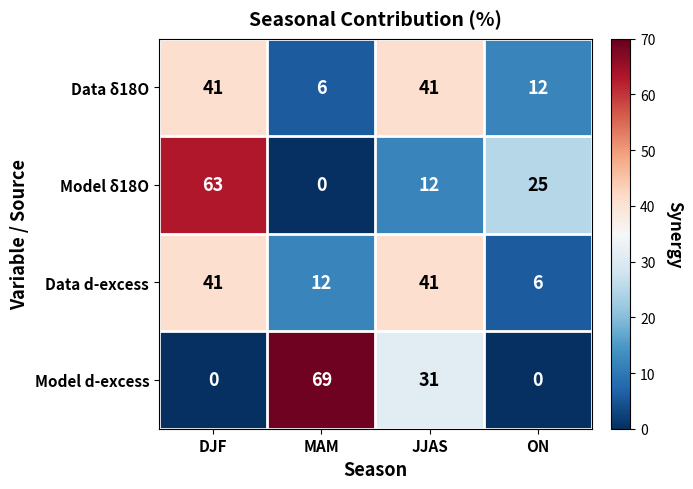

Reading left to right, list all the values displayed in this chart.

Data δ18O: 41	6	41	12
Model δ18O: 63	0	12	25
Data d-excess: 41	12	41	6
Model d-excess: 0	69	31	0